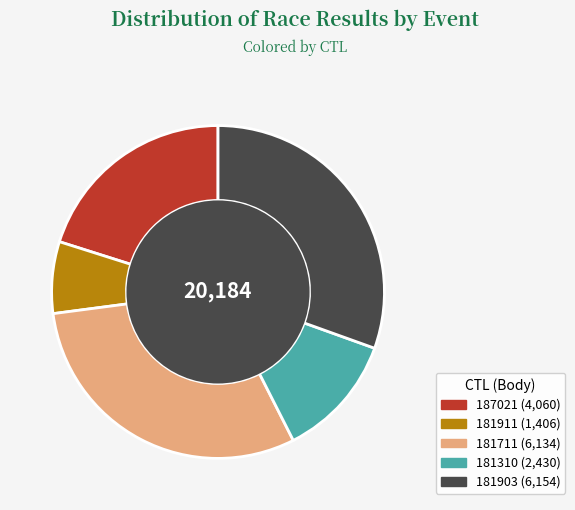

The 181310 slice represents 12% of the pie. True or false?

True